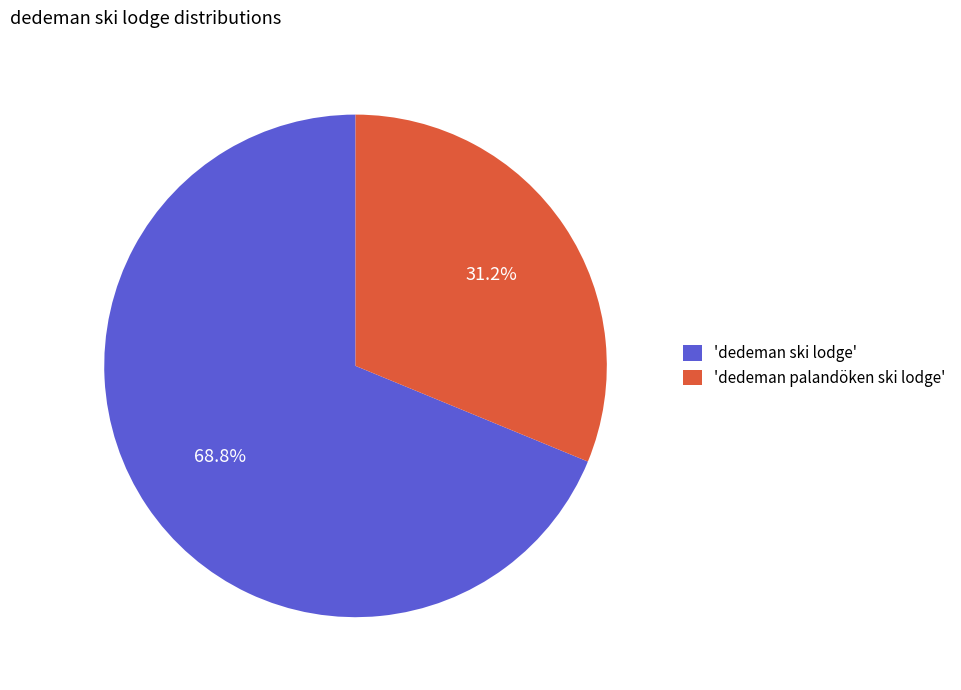

Which slice is the largest?

'dedeman ski lodge'